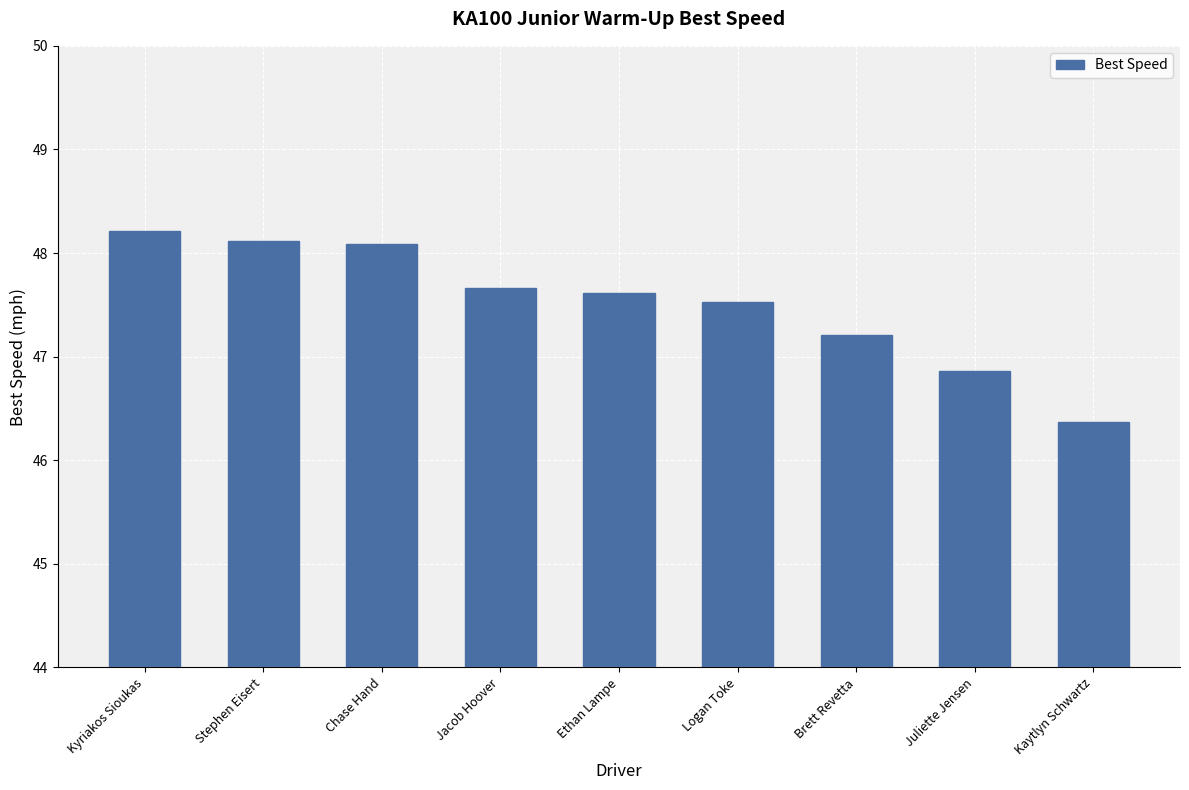

What is the ratio of the value at Ethan Lampe to the value at Logan Toke?

1.0